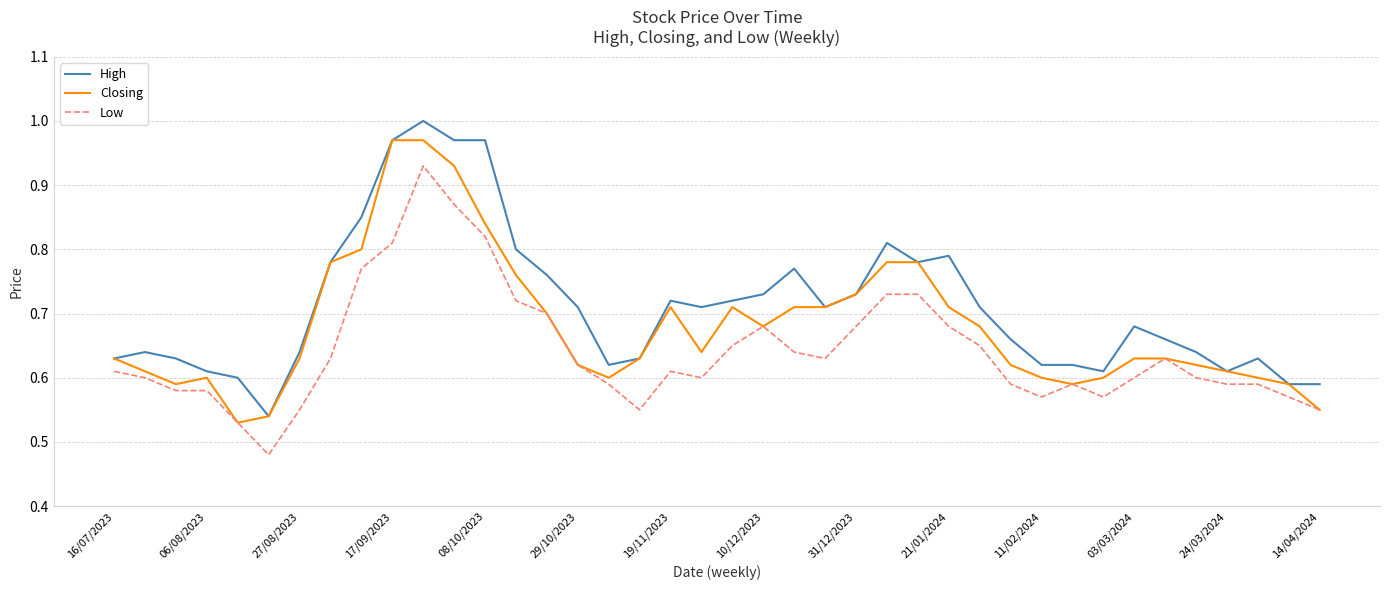

True or false: High and Low cross at least once.

False